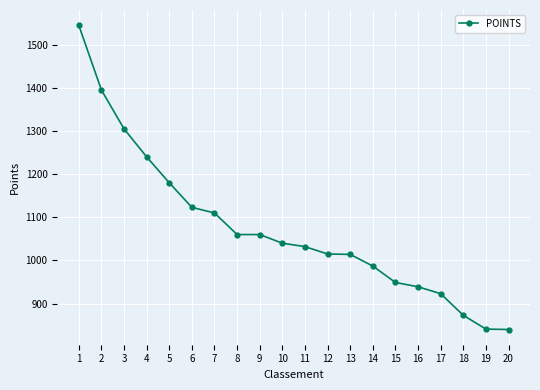

What is the ratio of the value at 7 to the value at 10?

1.1